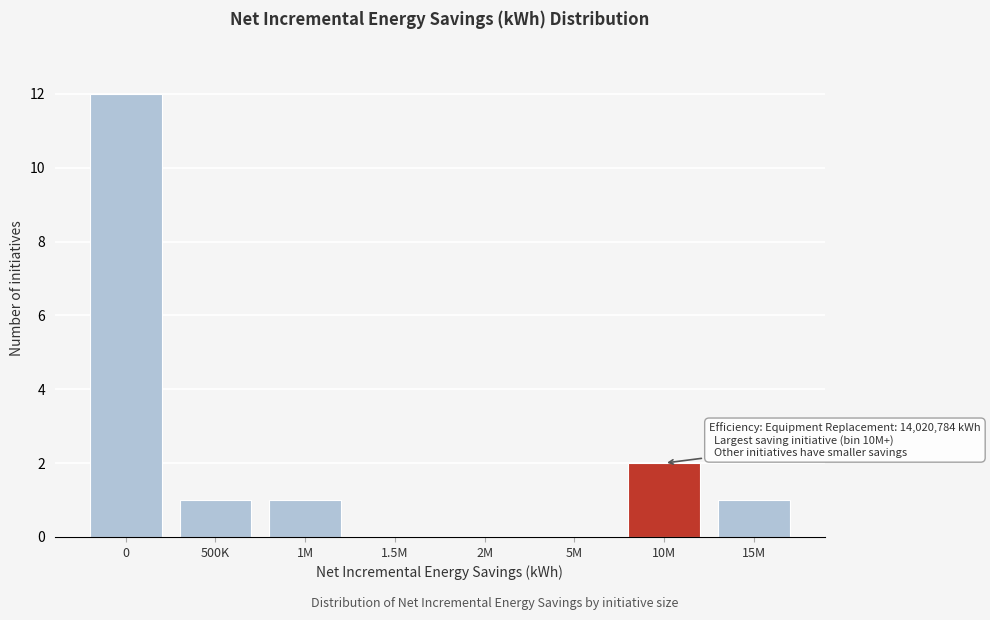

Reading left to right, extract all data points from this chart.

0=12	500K=1	1M=1	1.5M=0	2M=0	5M=0	10M=2	15M=1